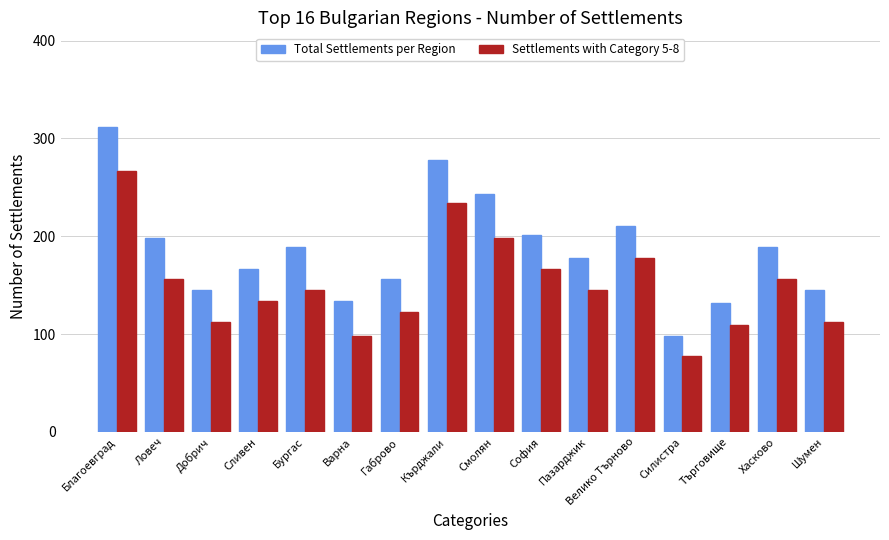

What is the difference between the maximum and minimum values in the Total Settlements per Region series?

214